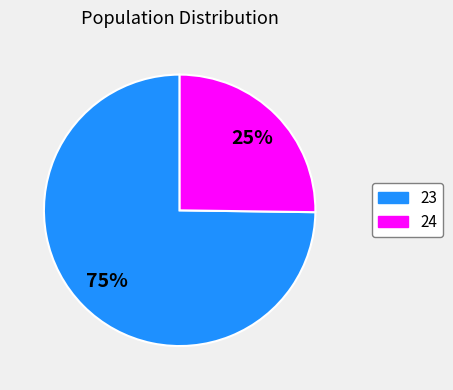

Combined, do 24 and 23 account for over 50%?

Yes